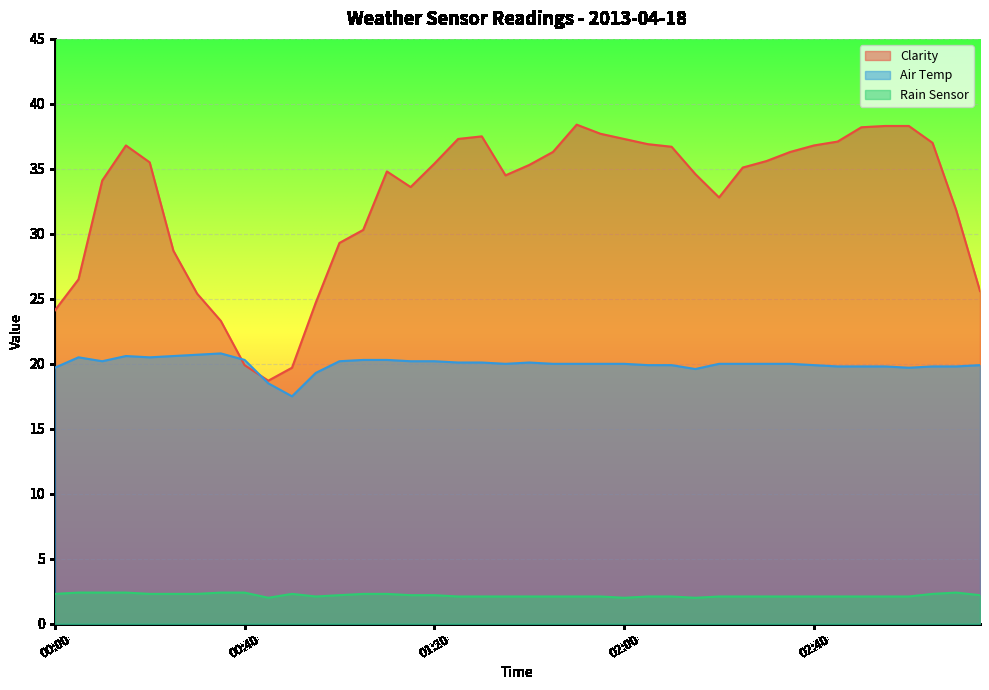

What position from the right is 00:25?

35